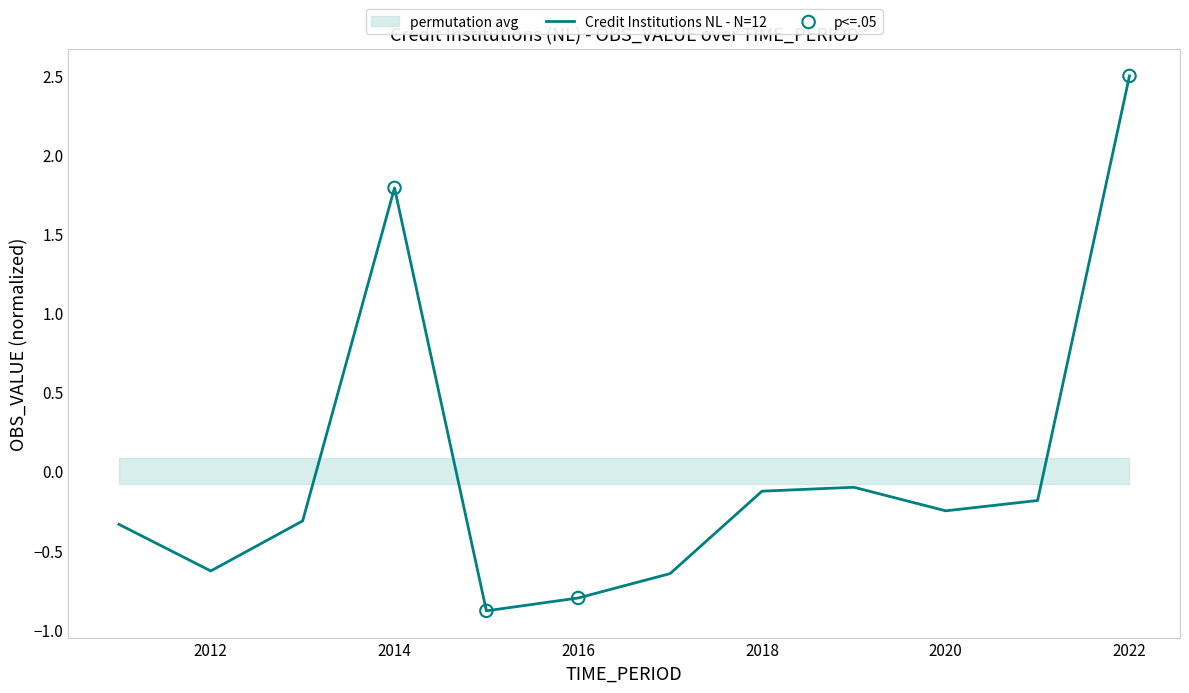

What is the change in value from 2012 to 2016?

-0.2